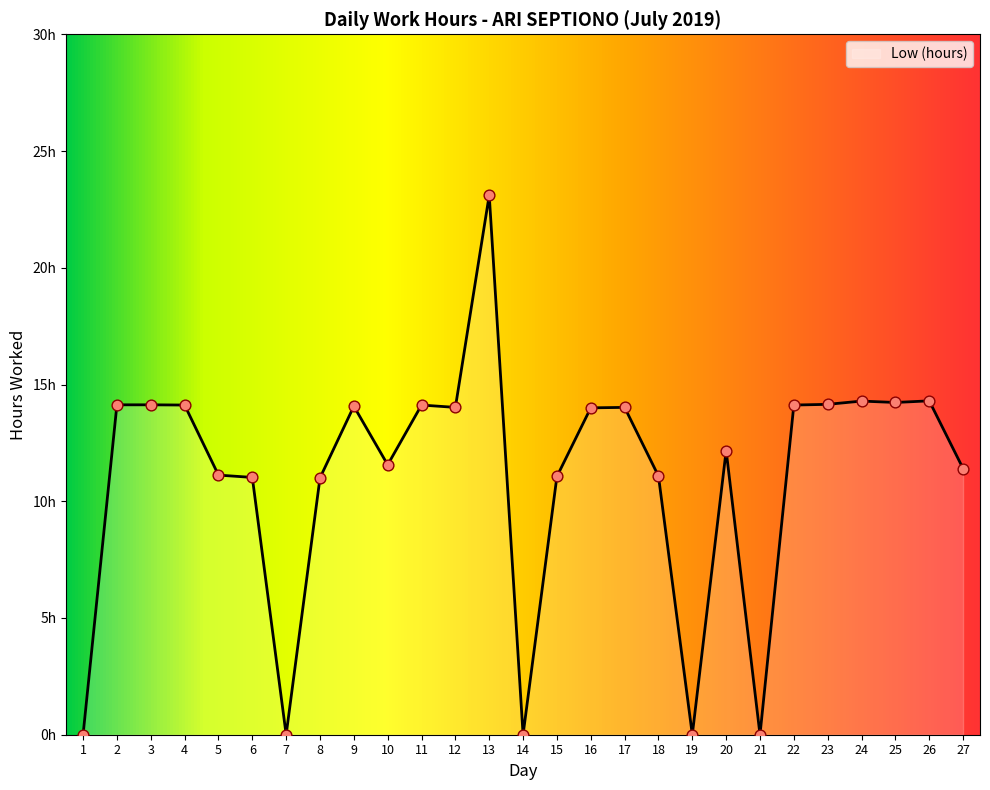

Between 24 and 7, which is larger?

24